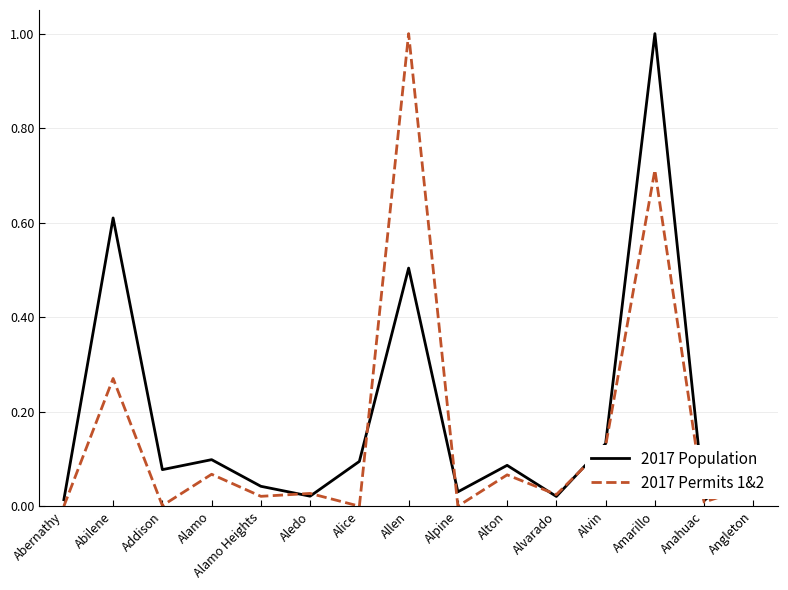

True or false: 2017 Permits 1&2 has a value of 1.0 at Allen.

True